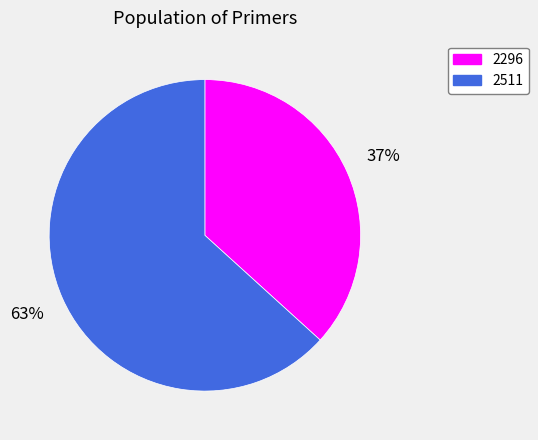

To the nearest percent, what is the combined percentage of 2296 and 2511?

100%